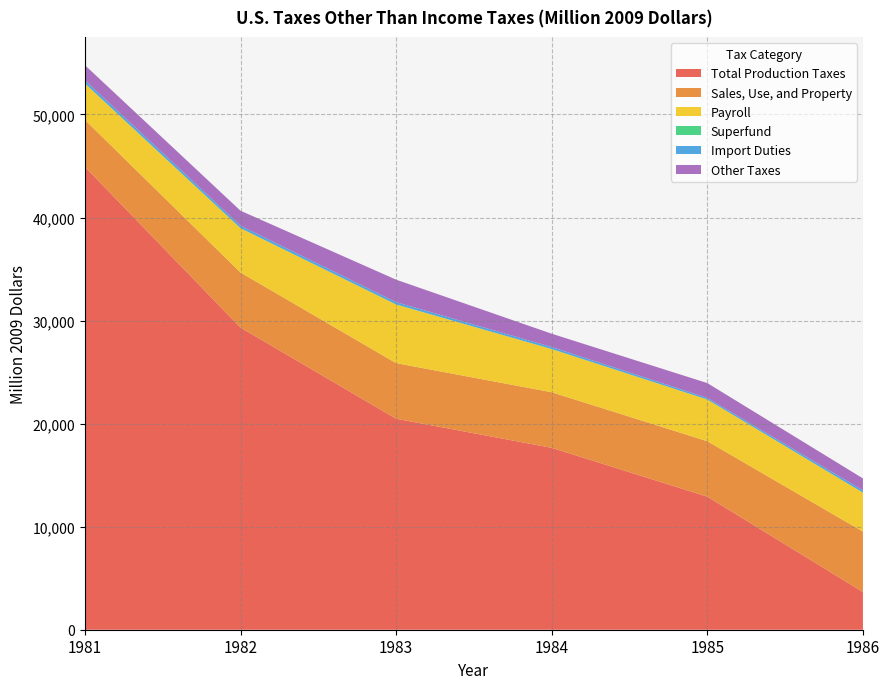

Reading left to right, list all the values displayed in this chart.

Total Production Taxes: 1981=44921	1982=29322	1983=20475	1984=17651	1985=12913	1986=3658
Sales, Use, and Property: 1981=4557	1982=5343	1983=5394	1984=5394	1985=5378	1986=5866
Payroll: 1981=3538	1982=4304	1983=5697	1984=4194	1985=4050	1986=3783
Superfund: 1981=0	1982=0	1983=0	1984=0	1985=0	1986=0
Import Duties: 1981=299	1982=239	1983=222	1984=195	1985=150	1986=216
Other Taxes: 1981=1473	1982=1453	1983=2182	1984=1290	1985=1444	1986=1160